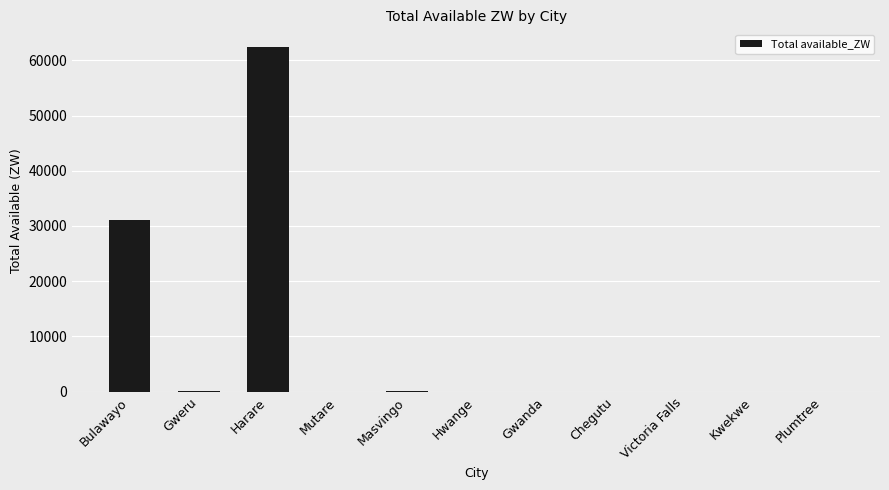

What is the sum of all values?

93727.7